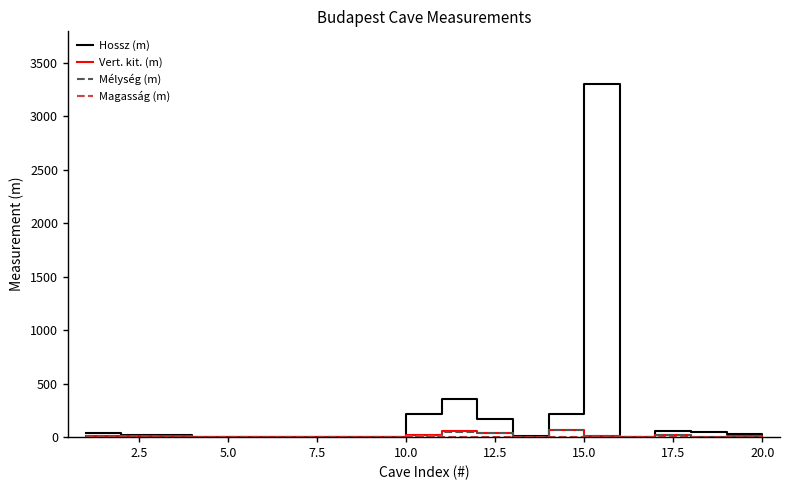

Which series has the widest spread of values?

Hossz (m)